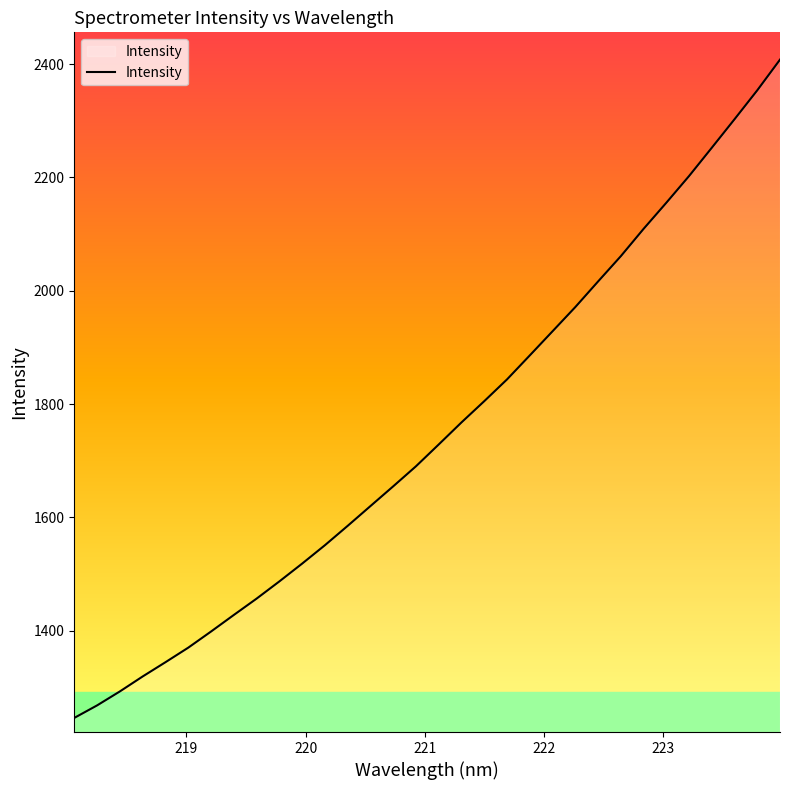

Reading left to right, list all the values displayed in this chart.

1246.2	1268.3	1292.9	1319.3	1344.5	1370.2	1398.6	1427.9	1456.7	1487.1	1518.5	1551.0	1585.2	1620.1	1654.9	1690.3	1728.9	1767.8	1805.3	1843.7	1886.0	1928.6	1971.3	2016.4	2061.1	2109.3	2155.4	2202.5	2252.5	2302.8	2353.9	2408.0